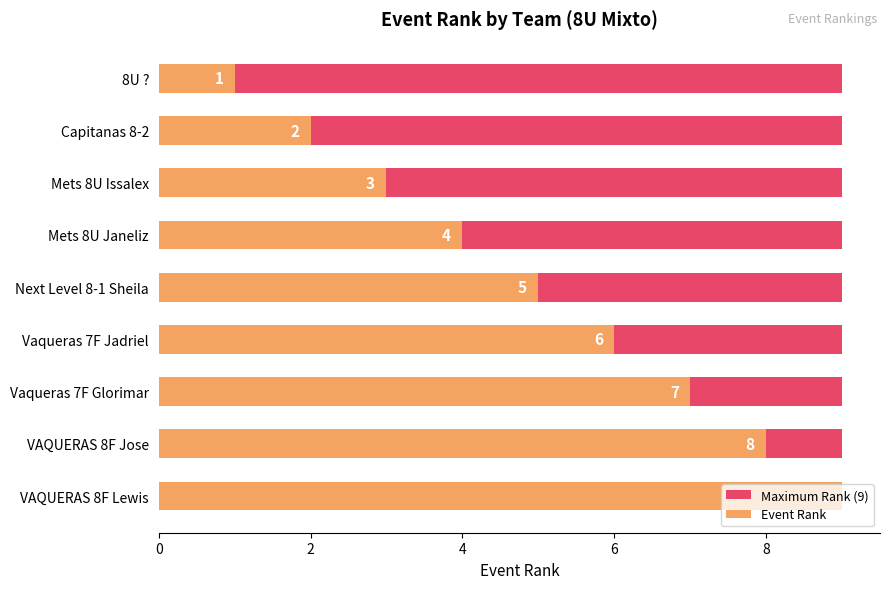

What is the difference between the second highest and minimum values in the Event Rank series?

7.0